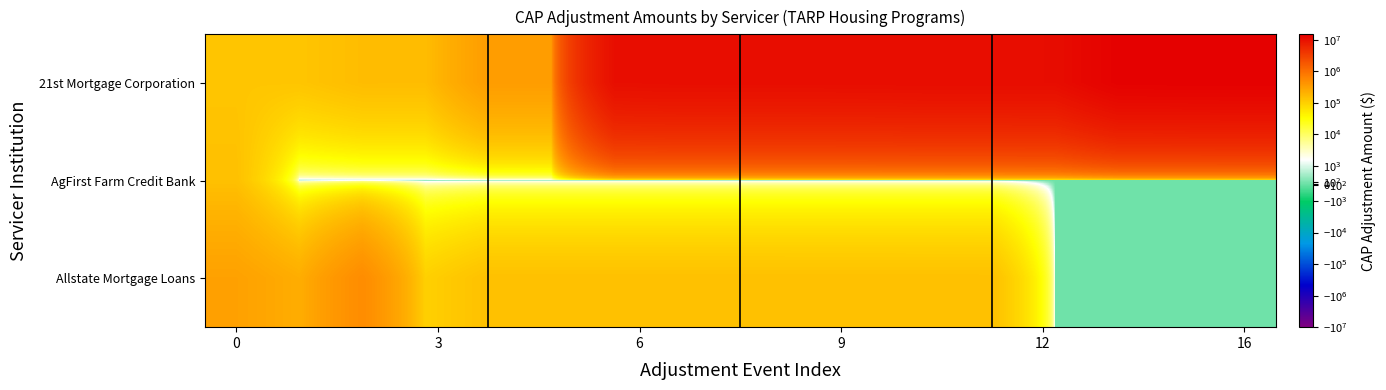

Reading left to right, what are all the values shown in this chart?

21st Mortgage Corporation: 130000	129999	159999	159903	339903	339883	10339883	10529883	10526735	10520560	10570560	10700560	10698414	10748414	14212215	14252215	14333296
AgFirst Farm Credit Bank: 145056	0	0	0	0	0	0	0	0	0	0	0	0	0	0	0	0
Allstate Mortgage Loans: 310000	230000	510000	100000	145056	145055	145054	145052	145051	144819	144811	144715	144524	0	0	0	0